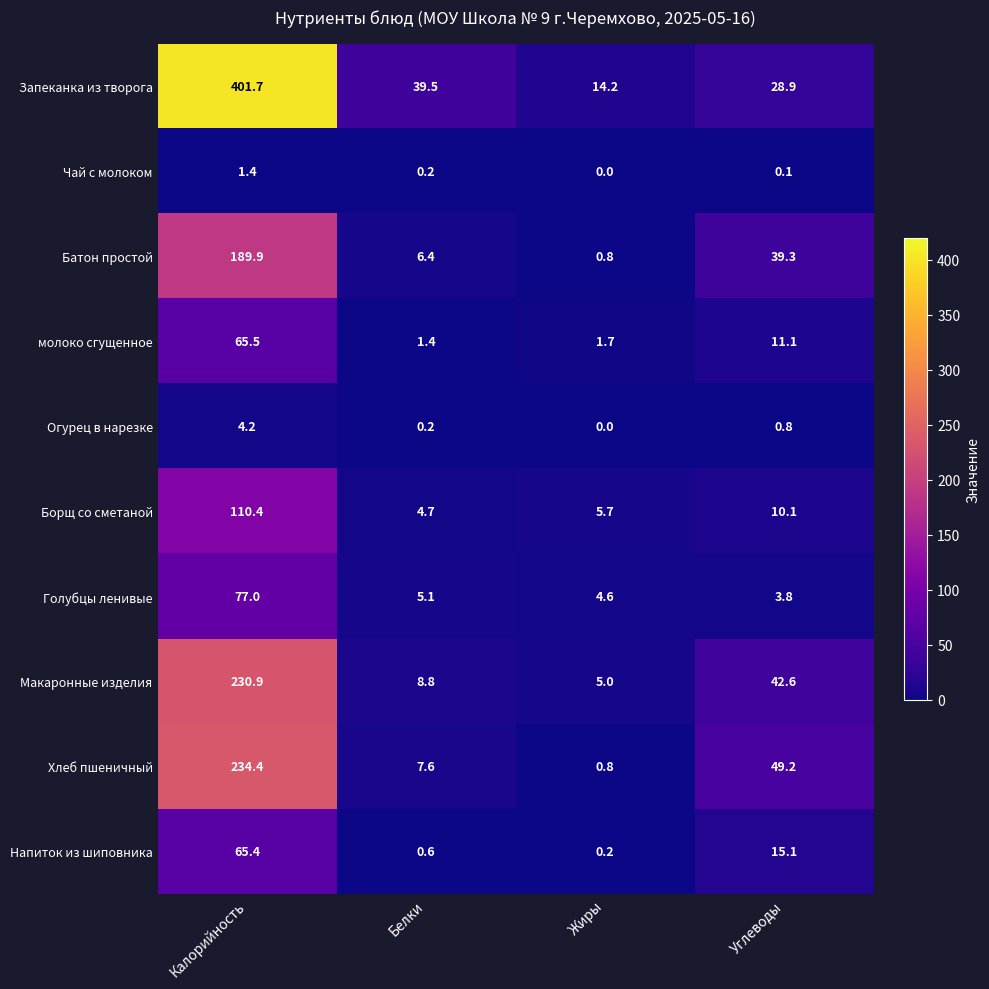

What is the difference between the highest and lowest values at Углеводы?

49.1